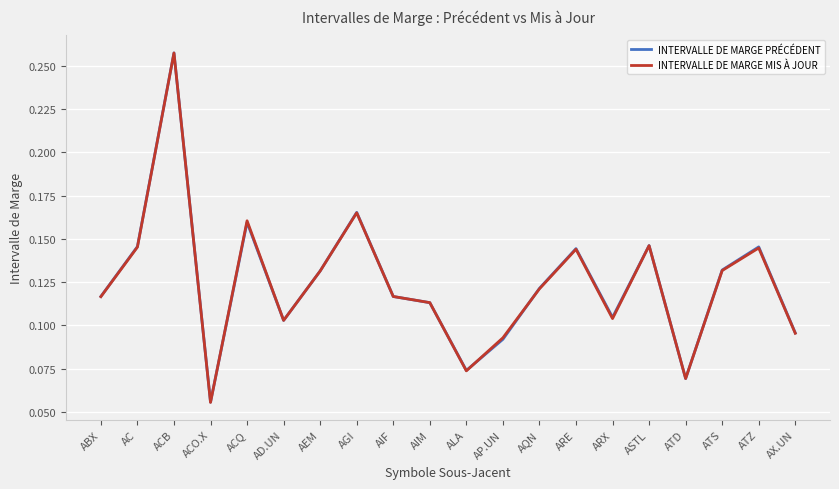

What are all the series names shown in the legend?

INTERVALLE DE MARGE PRÉCÉDENT, INTERVALLE DE MARGE MIS À JOUR